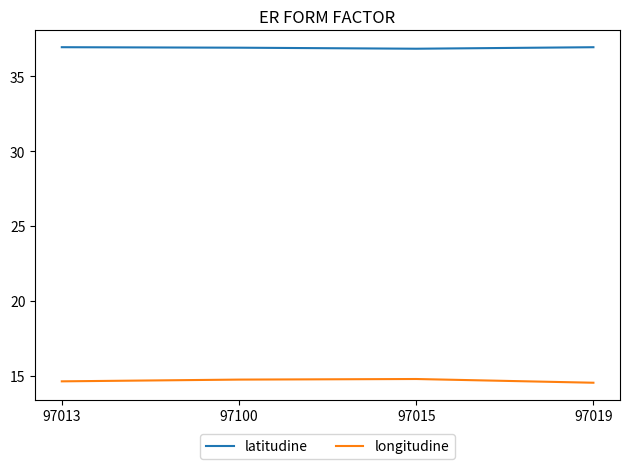

Which series has the widest spread of values?

longitudine